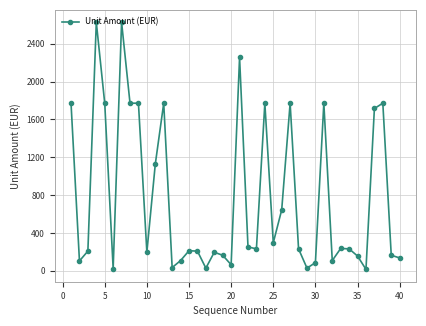

What is the smallest value displayed?

15